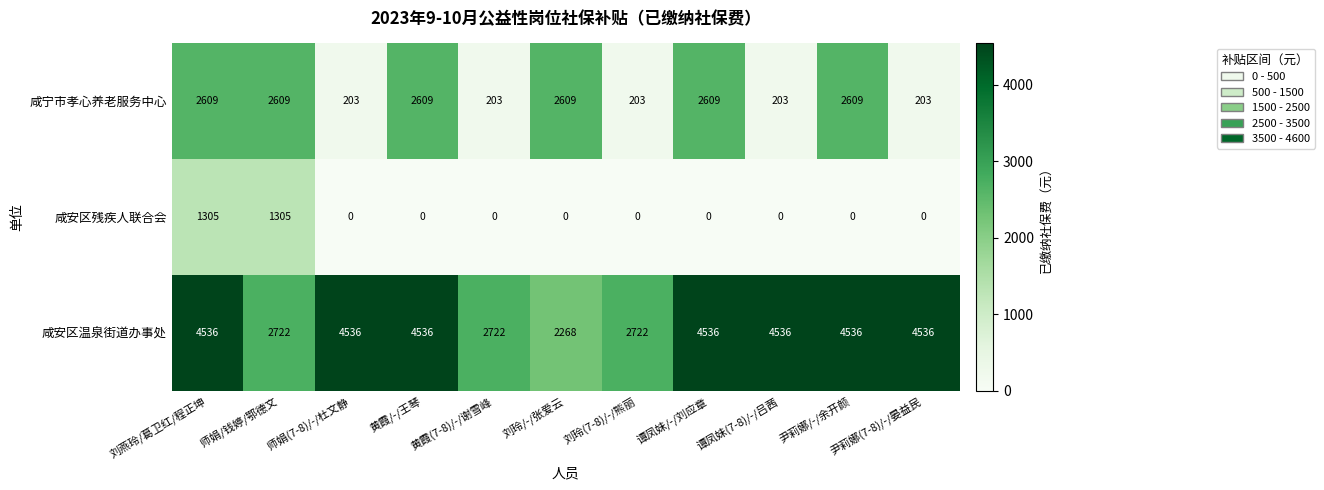

List the series in order of their overall mean, lowest first.

咸安区残疾人联合会, 咸宁市孝心养老服务中心, 咸安区温泉街道办事处